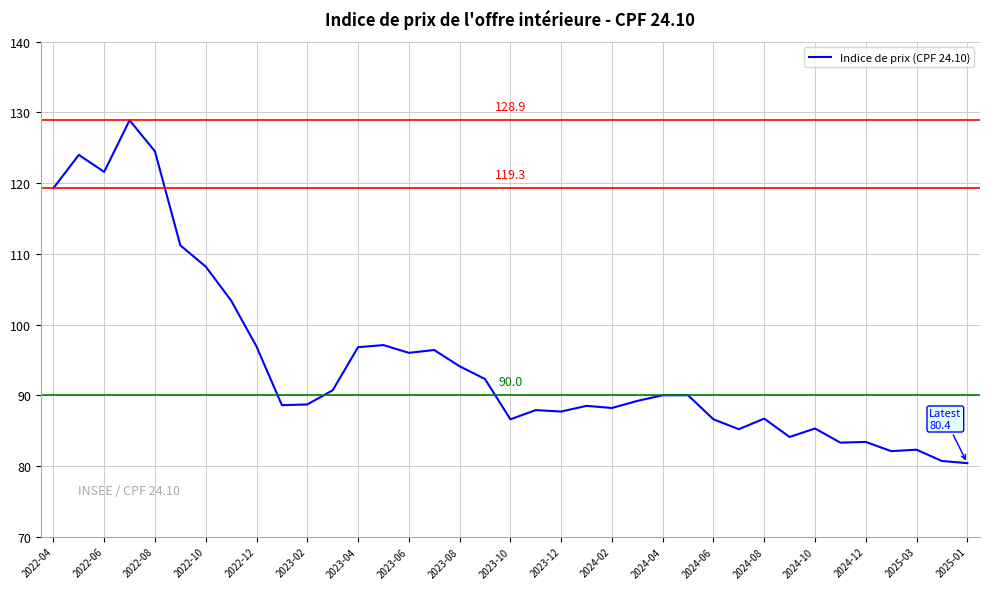

What is the difference between the maximum and minimum values?

48.5